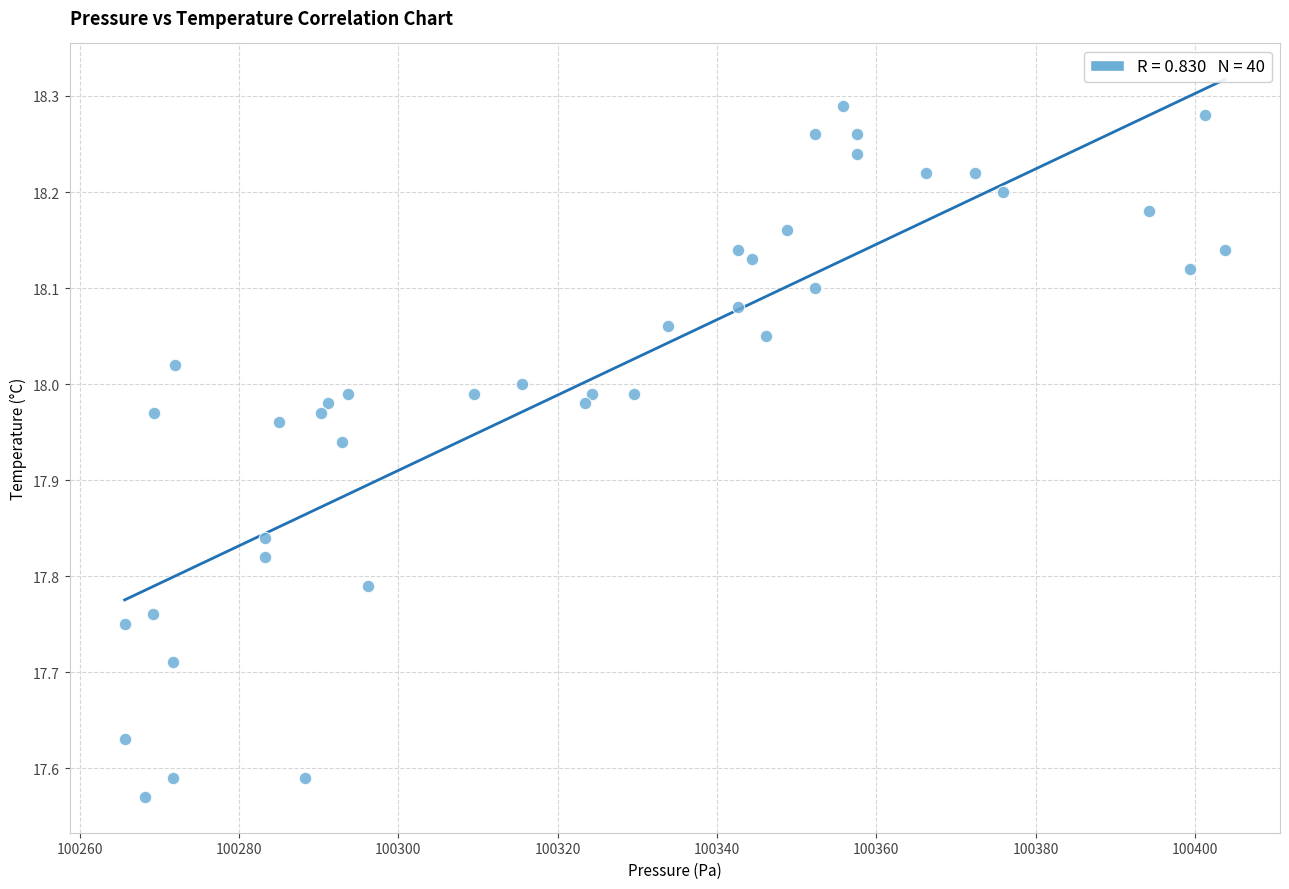

What is the range of X values (max minus min)?

138.1